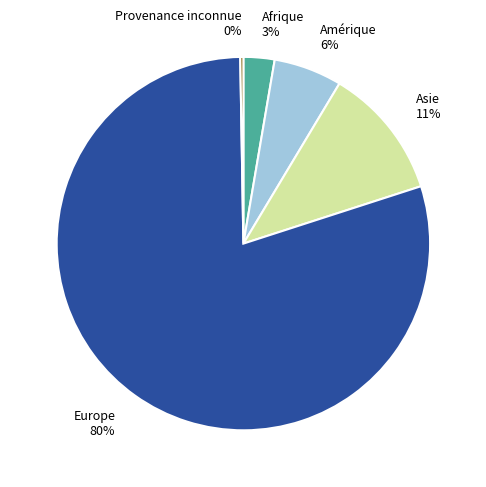

Which category has the biggest portion of the pie?

Europe